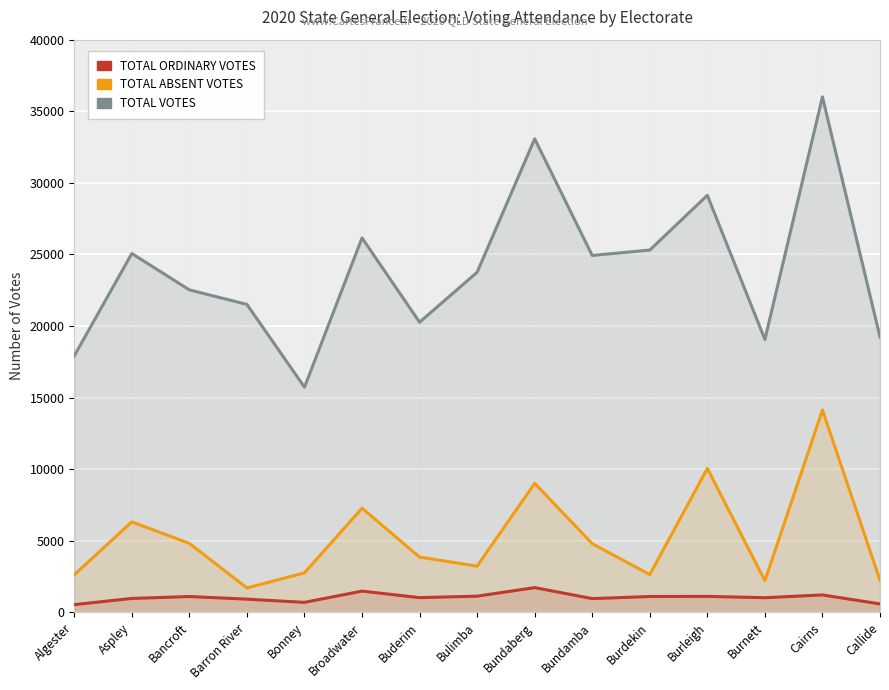

True or false: TOTAL ORDINARY VOTES has more than 1 interior local peaks.

True